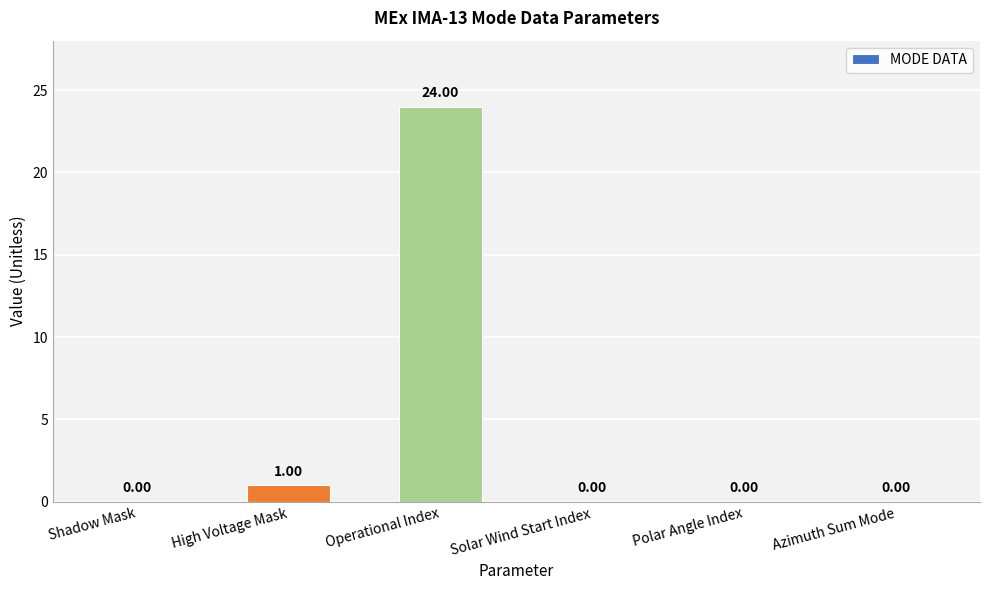

Where is the data nearest to the value 12?

High Voltage Mask